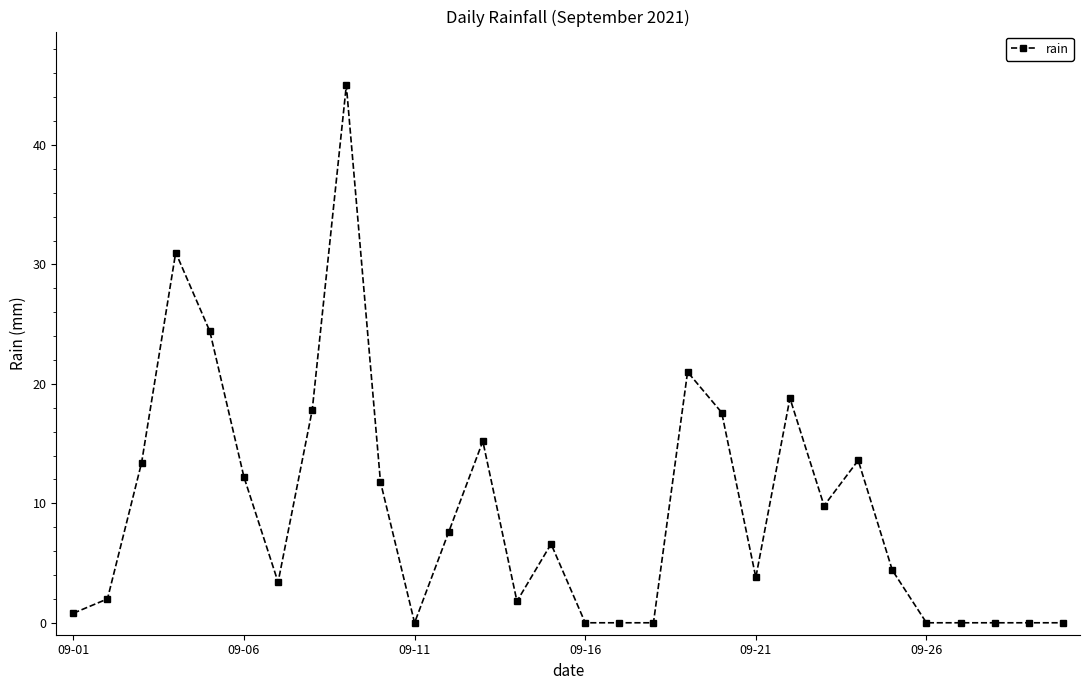

What is the maximum value shown in the chart?

45.0